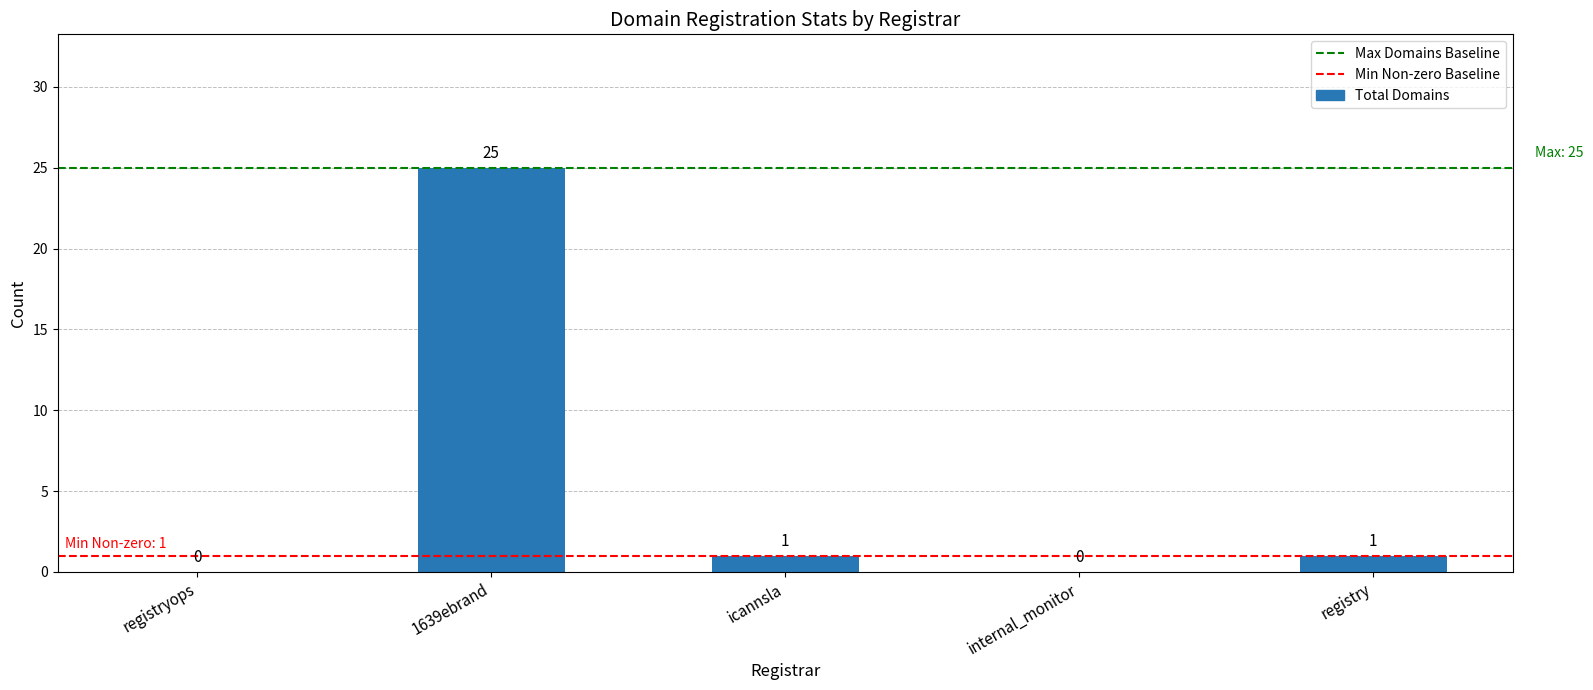

Is it true that the value at registry is 1?

True